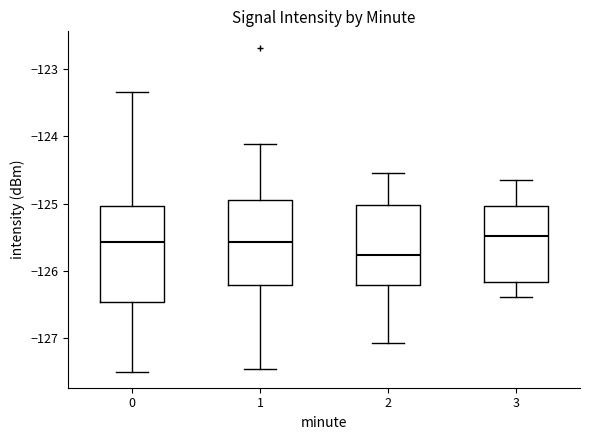

Which box has the lowest median line?

2